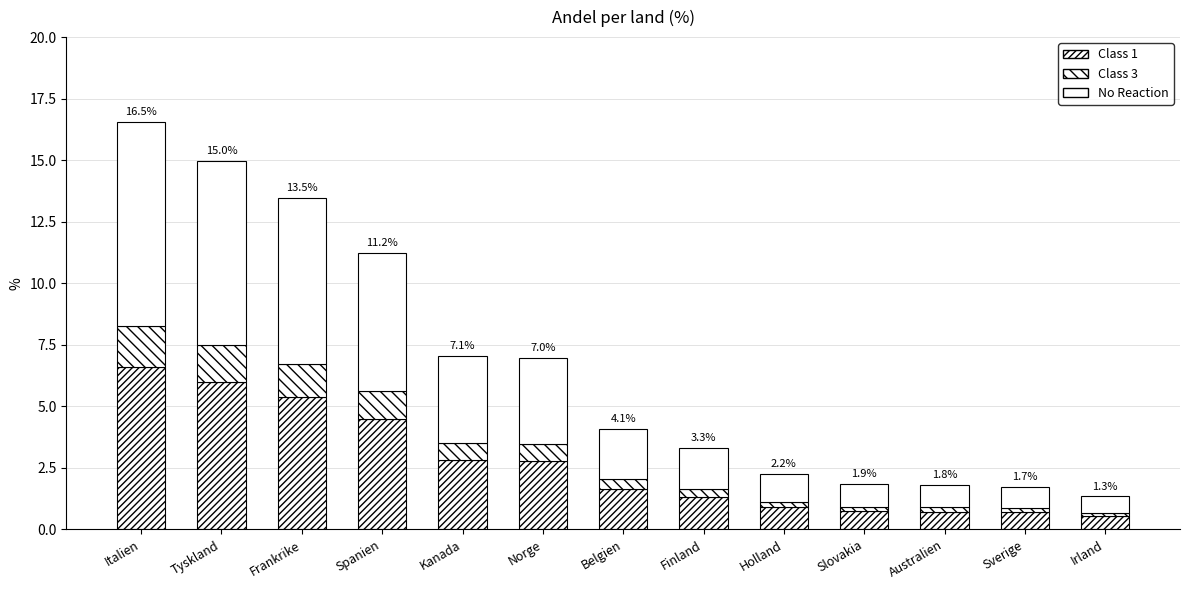

Between Slovakia and Irland, which is larger?

Slovakia